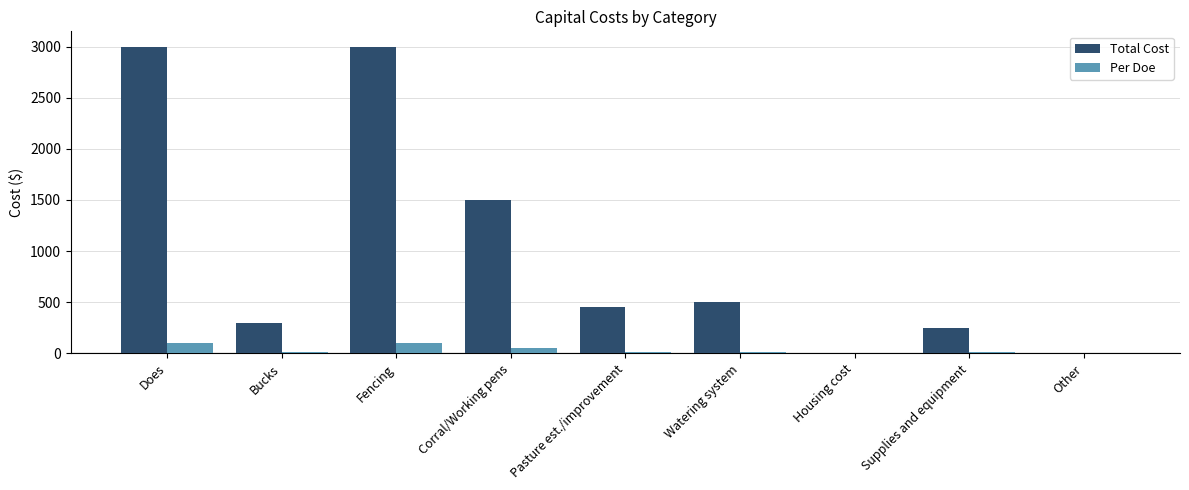

What is the maximum value for Per Doe?

100.0